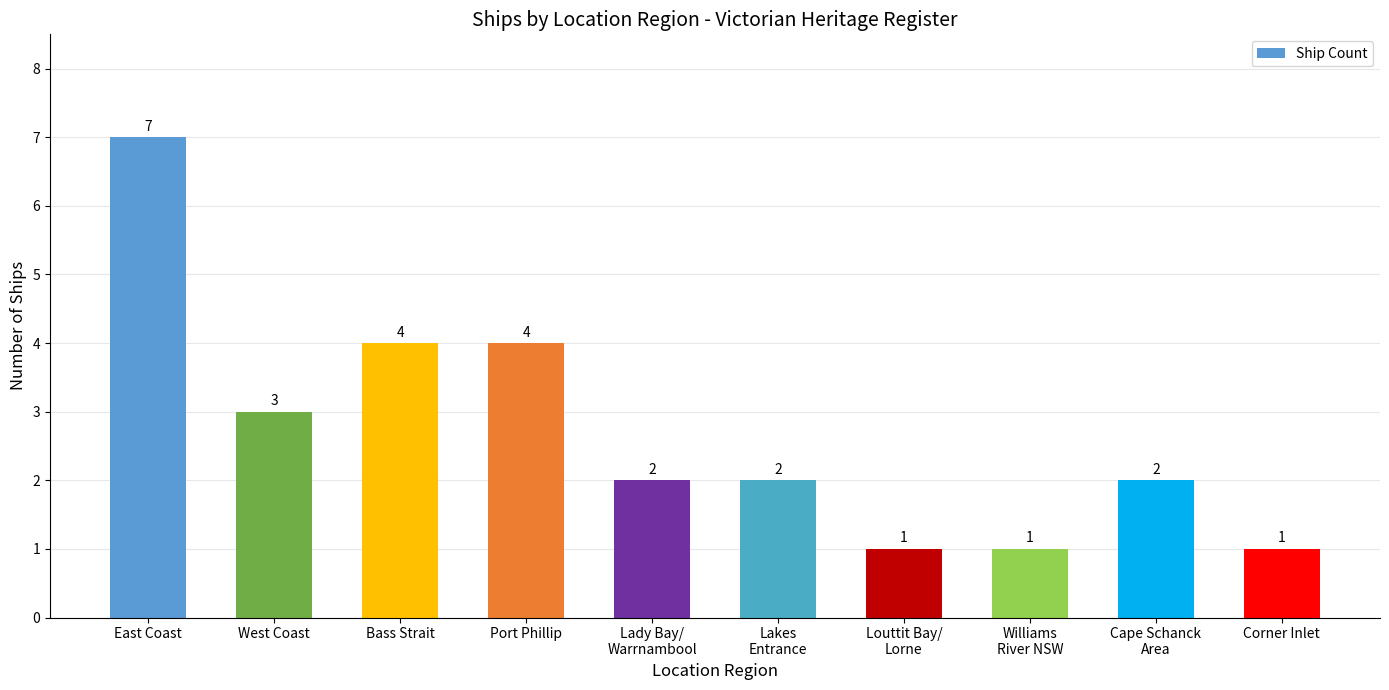

Where does the data first go above 2?

East Coast